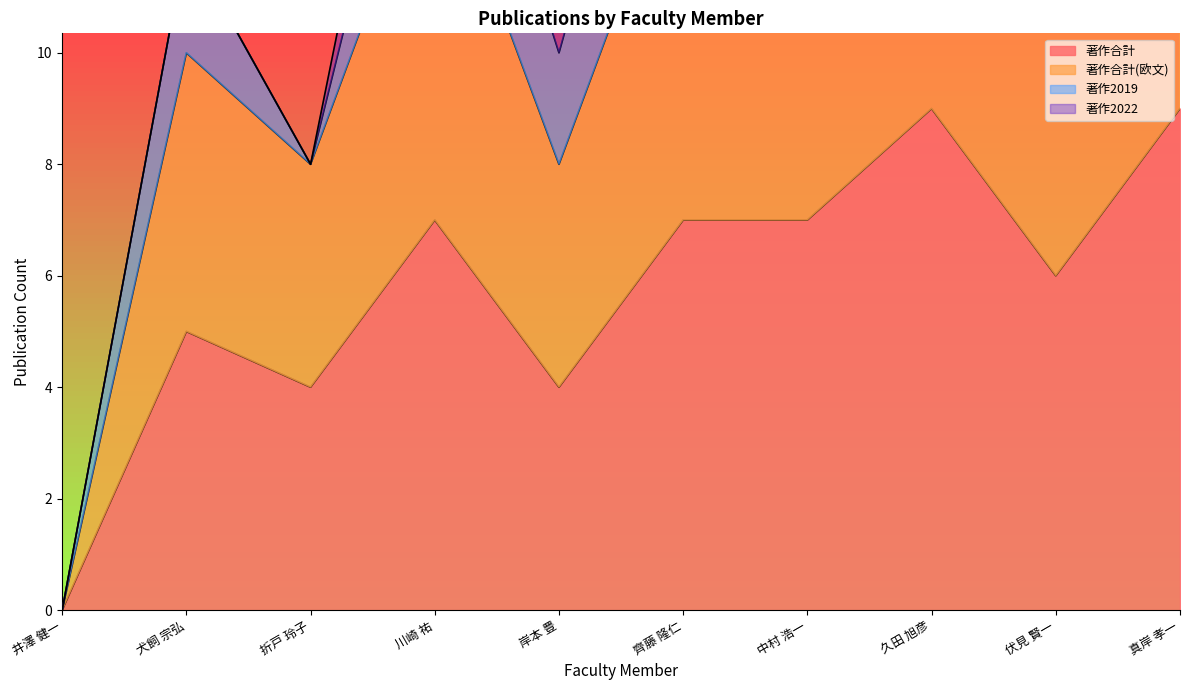

What is the difference between the maximum and minimum values in the 著作合計(欧文) series?

18